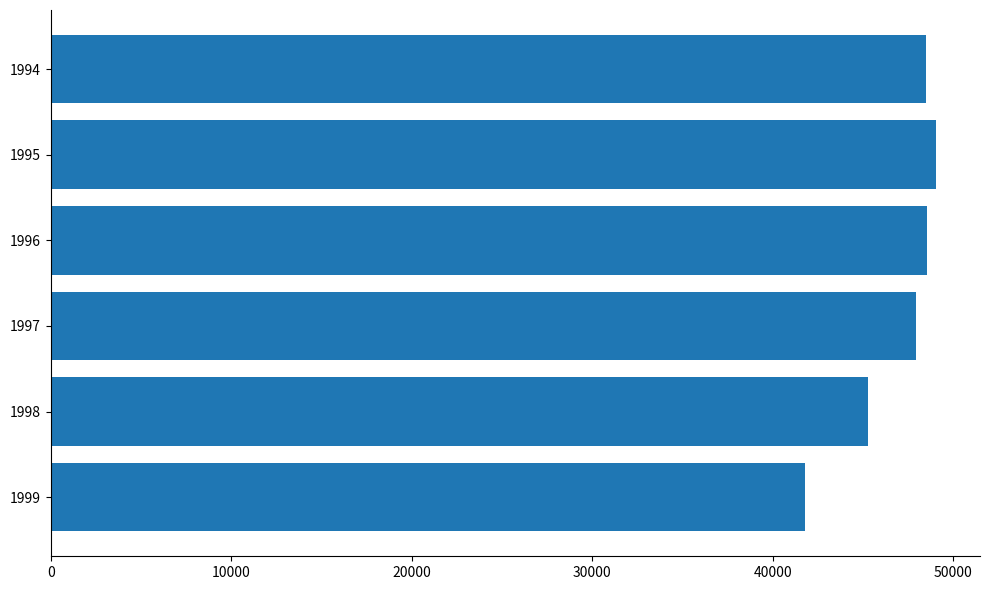

What is the difference between the maximum and second lowest values?

3753.0